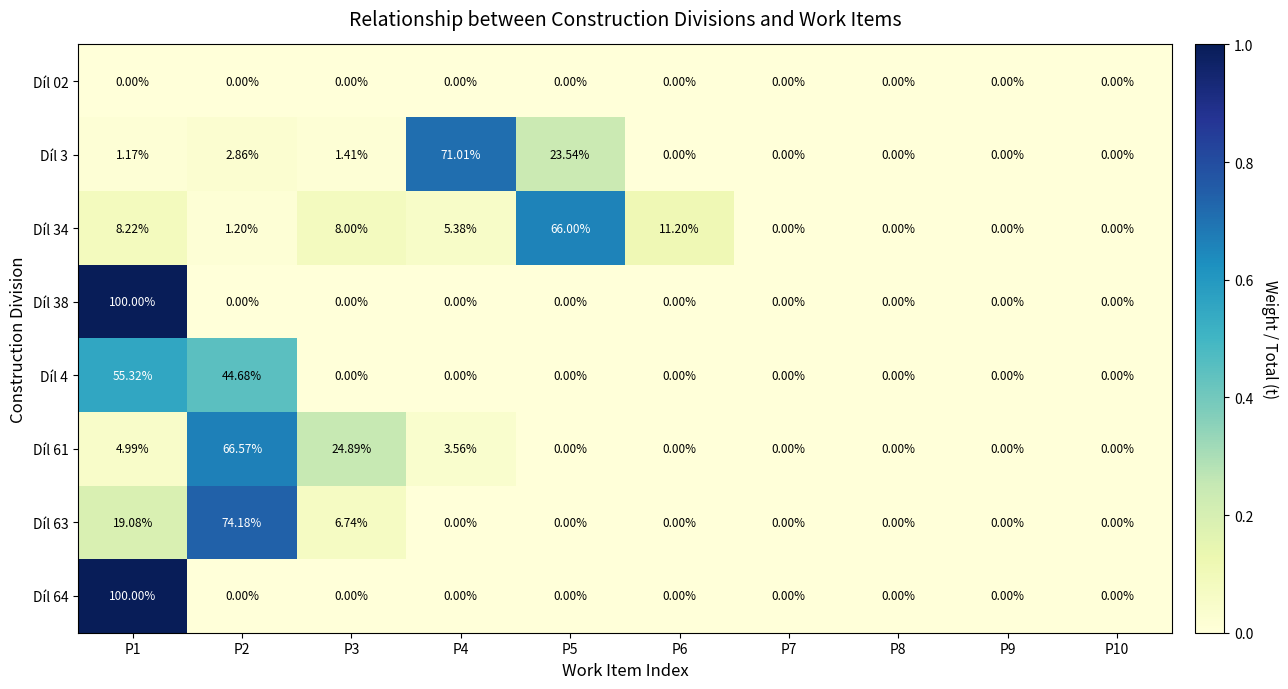

How many categories are shown in the chart?

10